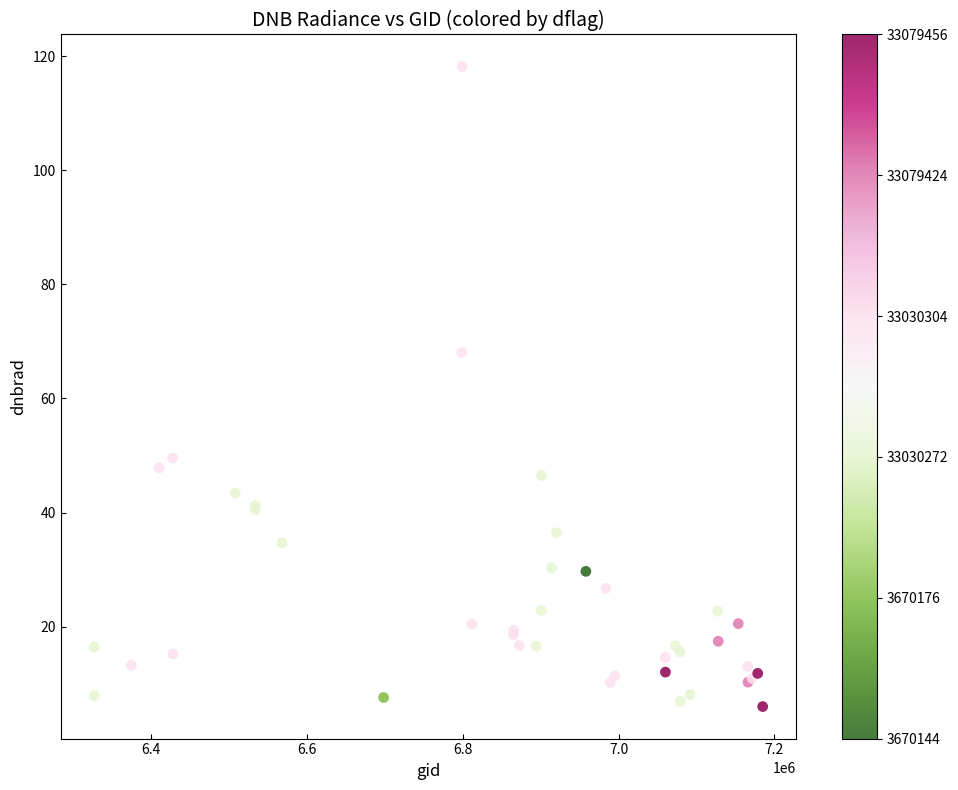

What Y value in the scatter plot is closest to 62?

68.0